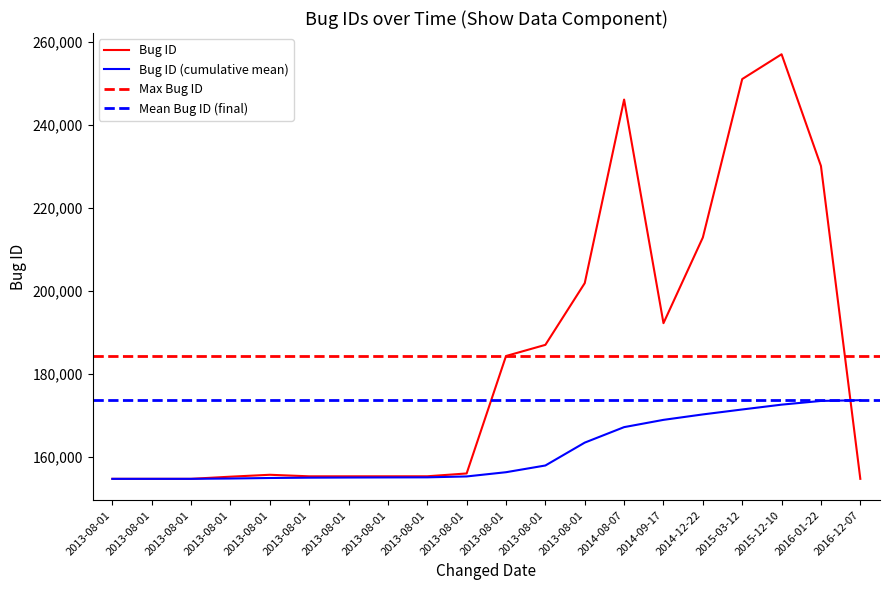

Reading left to right, list all the values displayed in this chart.

Bug ID: 154739	154741	154742	155262	155721	155352	155353	155355	155360	156039	184351	187040	201923	246175	192270	212928	251115	257096	230166	154740
Bug ID (cumulative mean): 154739	154740	154740	154821	154945	155023	155058	155084	155104	155318	156339	157960	163474	167207	168960	170271	171463	172627	173523	173701